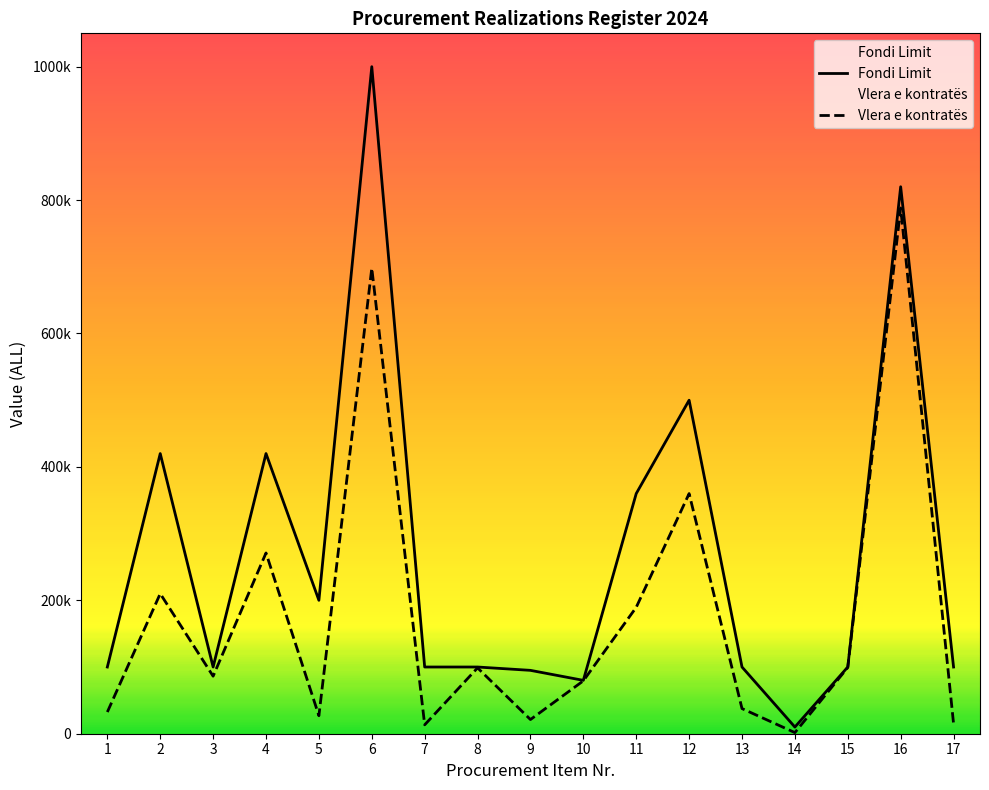

At which label is Fondi Limit closest to 505000?

12